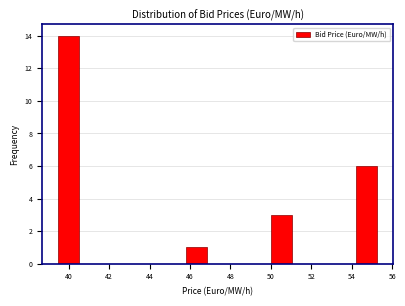

How tall is the bar that spans 45.8 to 46.8 on the x-axis? Neither the bar edges nor the heights are printed on the chart, so give them approximately, as read against the axes.

1